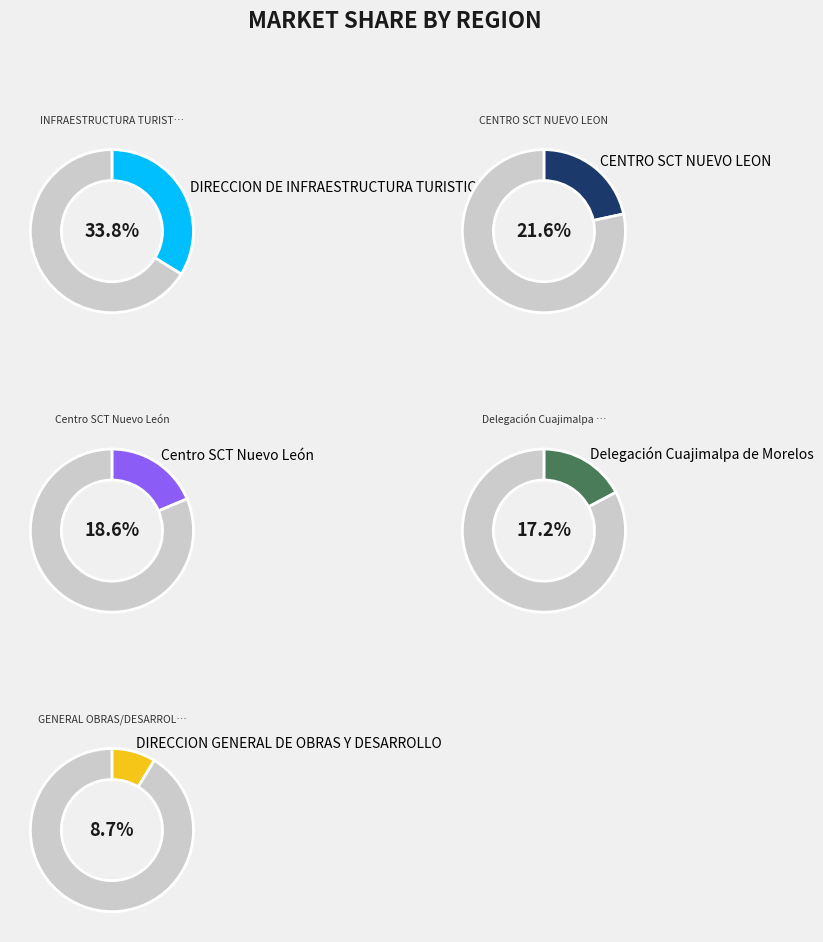

How many segments does this pie chart have?

5